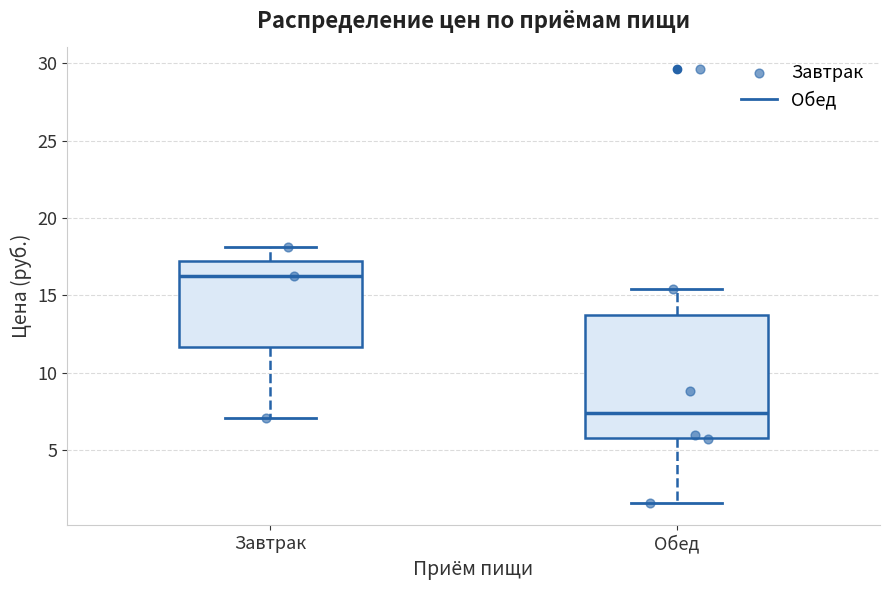

Reading left to right, transcribe this box plot: for each box, give where its median line is, the range the box spans, and where its two whiskers end, as read against the y-axis. The values are not printed on the chart, so give them approximately, as read against the axis.

Завтрак: median 16.5, box 11.5 to 17.0, whiskers 7.0 to 18.0
Обед: median 7.5, box 6.0 to 14.0, whiskers 1.5 to 15.5